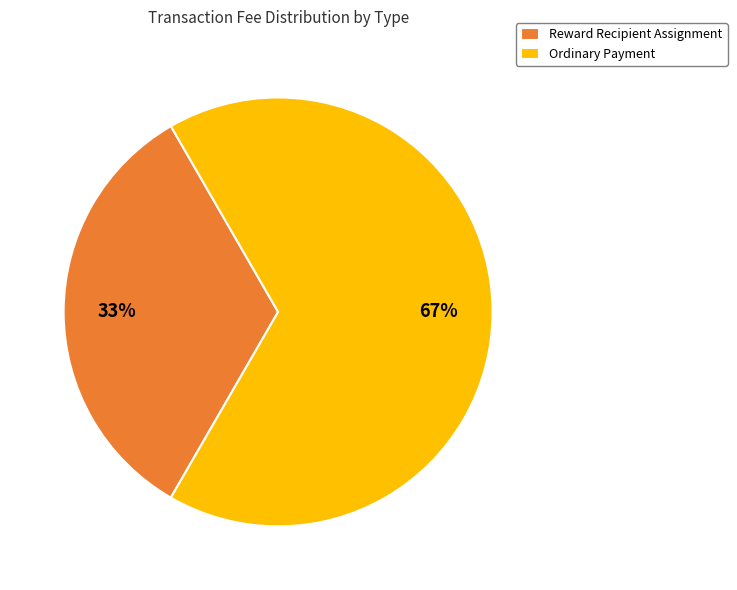

Combined, do Ordinary Payment and Reward Recipient Assignment account for over 50%?

Yes